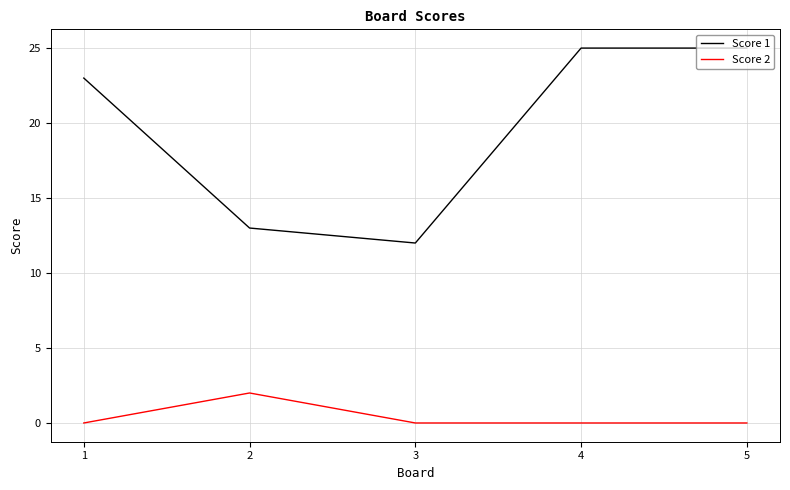

What is the average value of the Score 1 series?

20